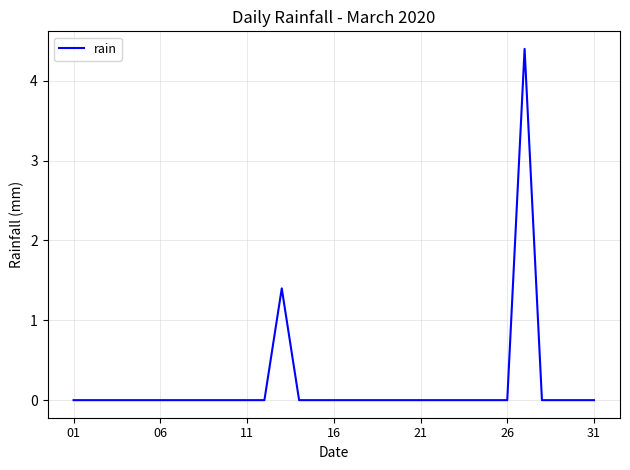

Does the chart have visible grid lines?

Yes